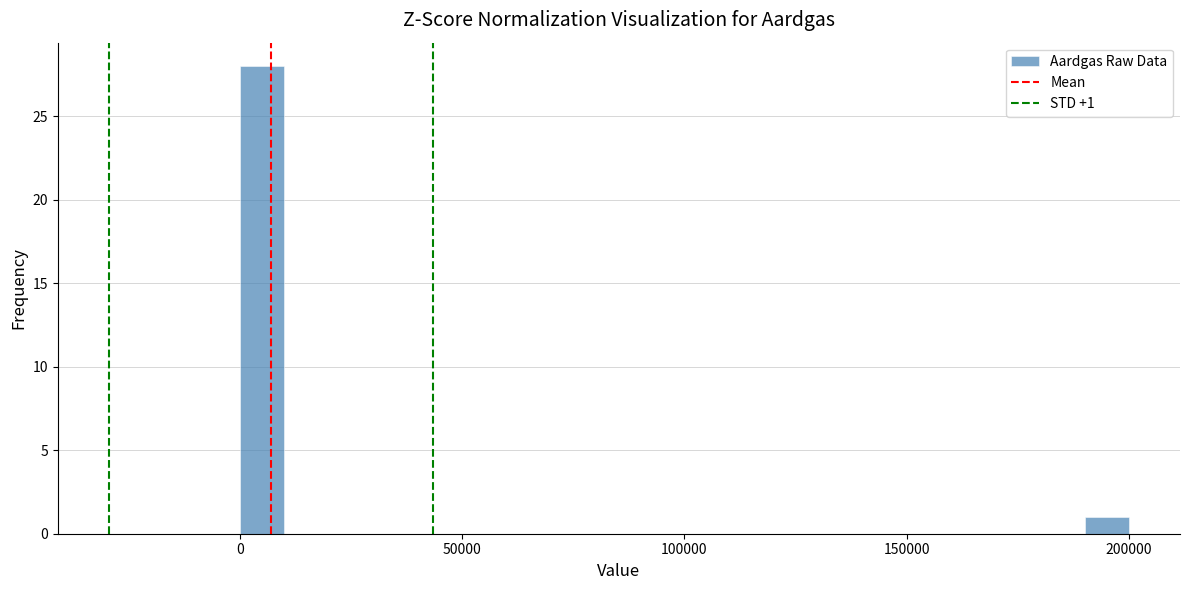

Read against the x-axis, roughly where is the centre of the tallest bar?

5000